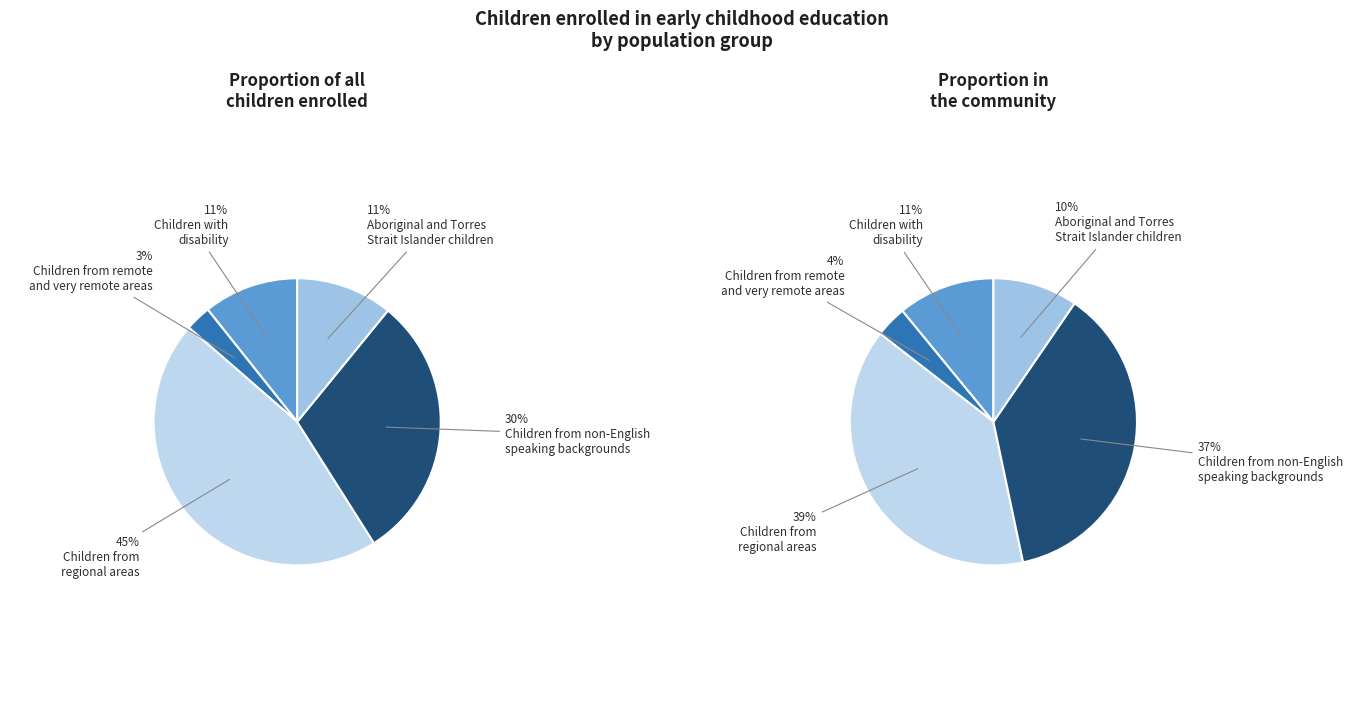

Count the number of slices in the pie.

5